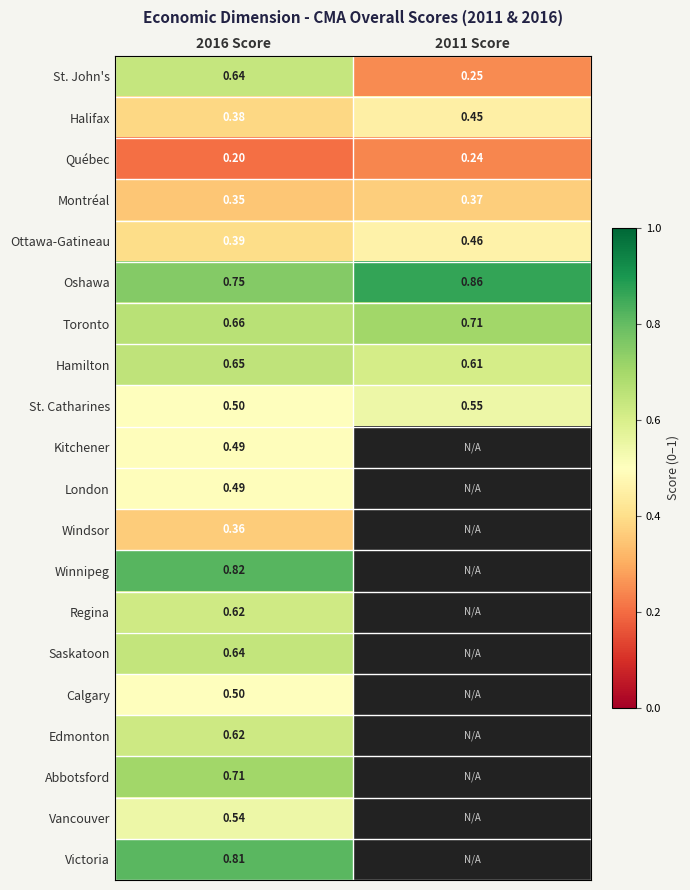

Between 2016 Score and 2011 Score, which is larger?

2016 Score